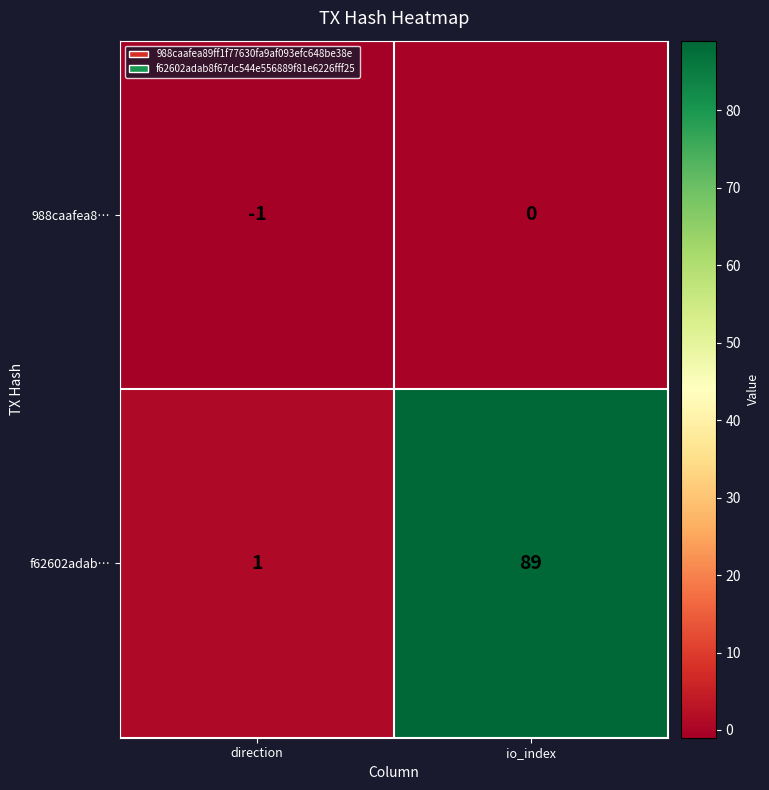

Is the value of f62602adab… at direction greater than the value of 988caafea8… at io_index?

Yes